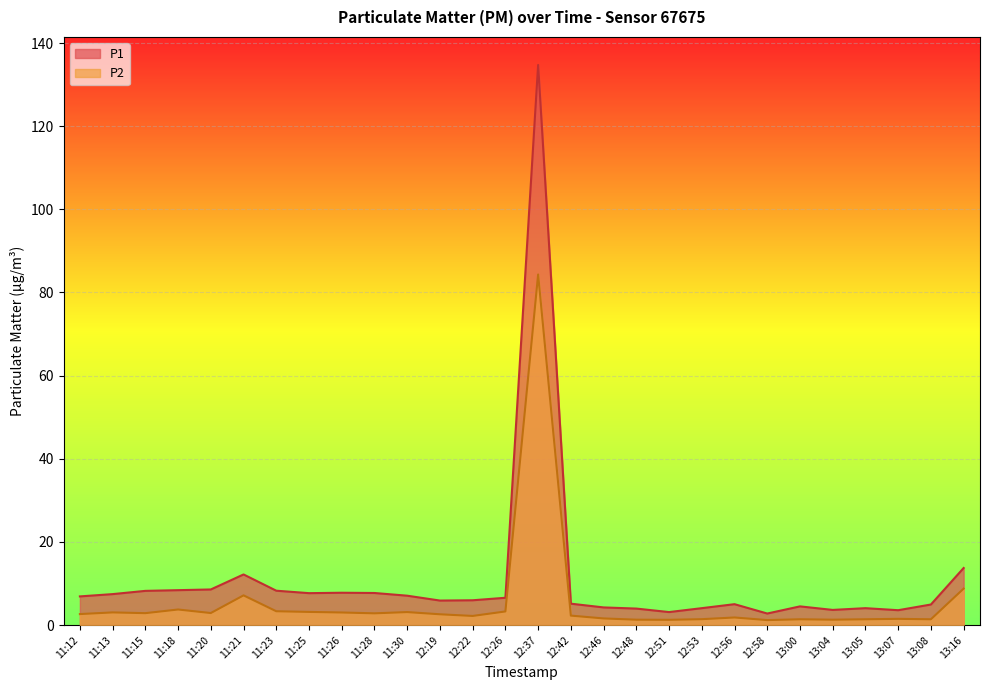

True or false: P2 and P1 cross at least once.

False